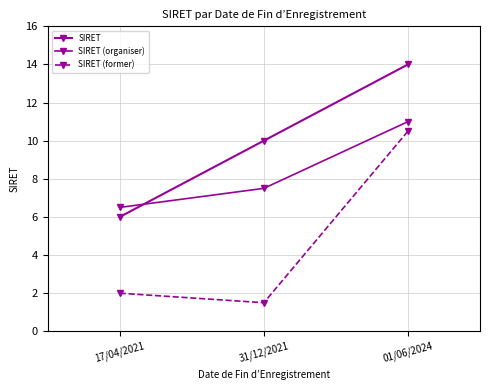

What is the label of the 2nd point from the right?

31/12/2021